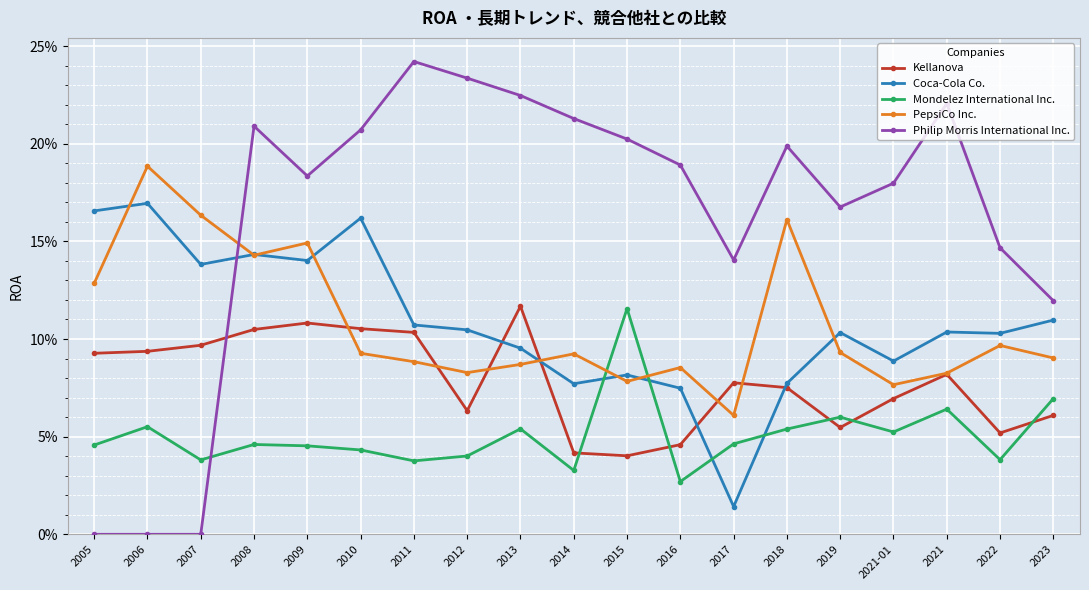

At which category is the sum across all series the highest?

2008